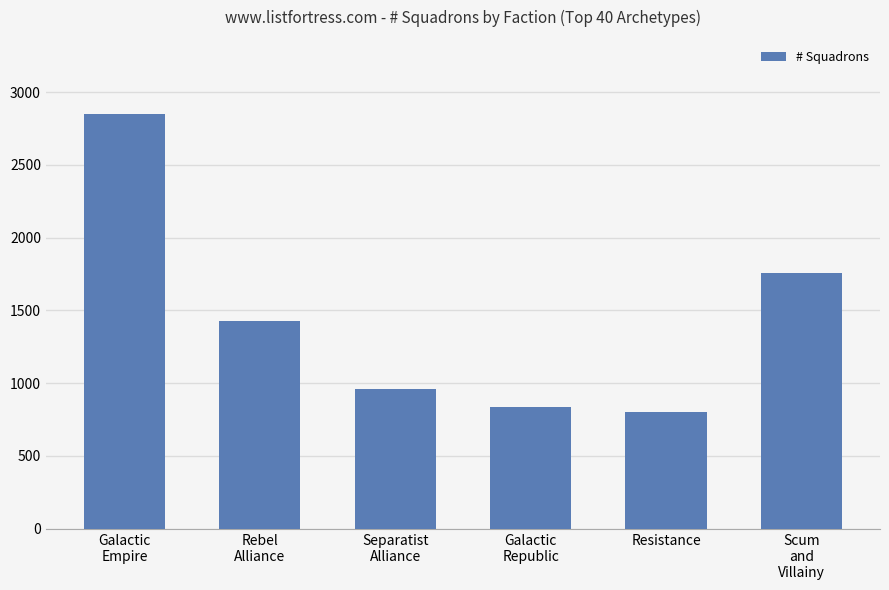

List the labels in order of value, smallest first.

Resistance, Galactic
Republic, Separatist
Alliance, Rebel
Alliance, Scum
and
Villainy, Galactic
Empire